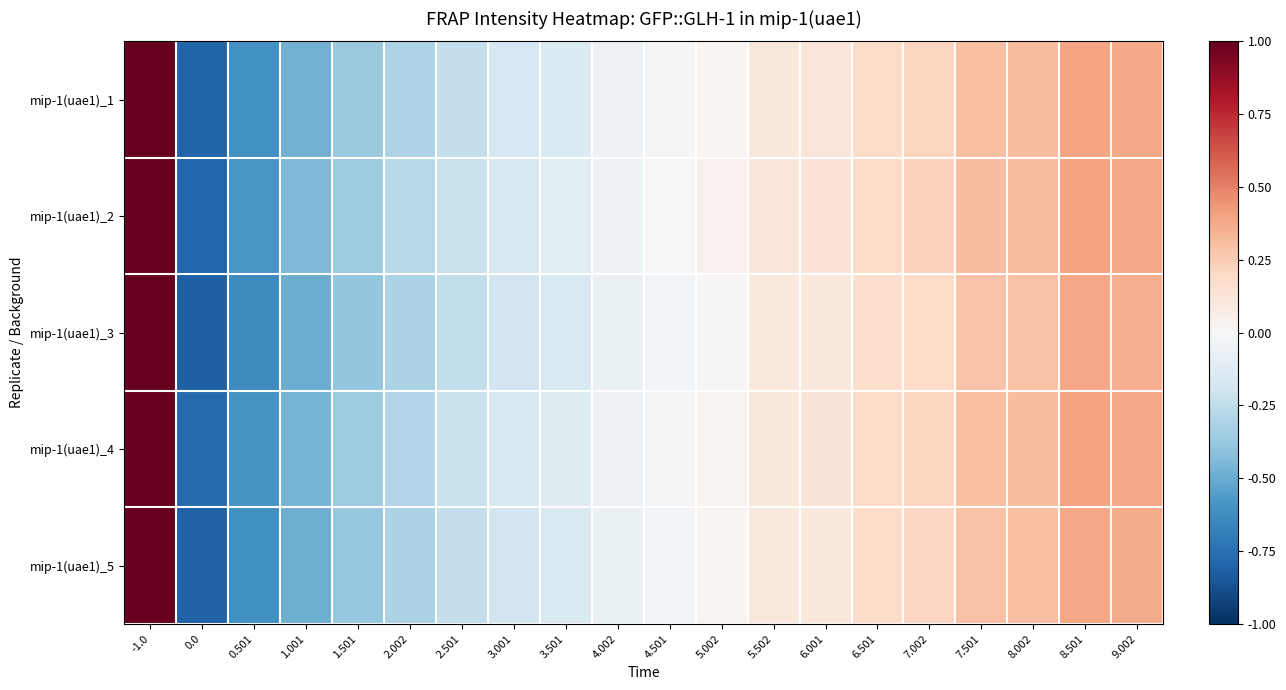

Rank the series at 5.002 from highest to lowest value.

mip-1(uae1)_2, mip-1(uae1)_4, mip-1(uae1)_1, mip-1(uae1)_5, mip-1(uae1)_3